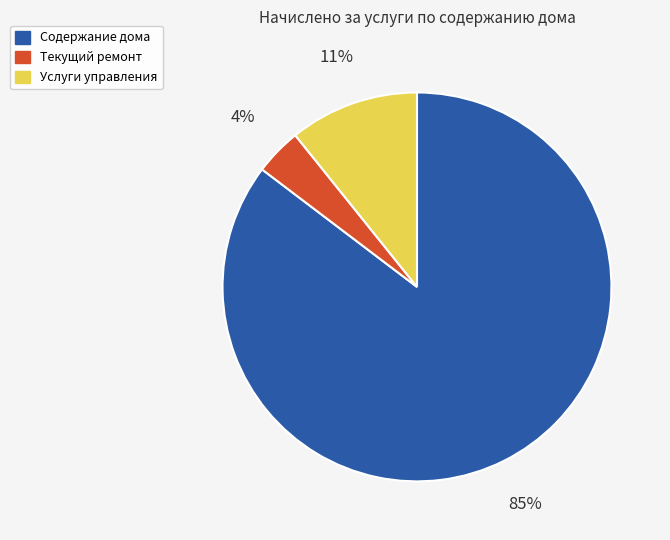

Which category has the smallest portion of the pie?

Текущий ремонт